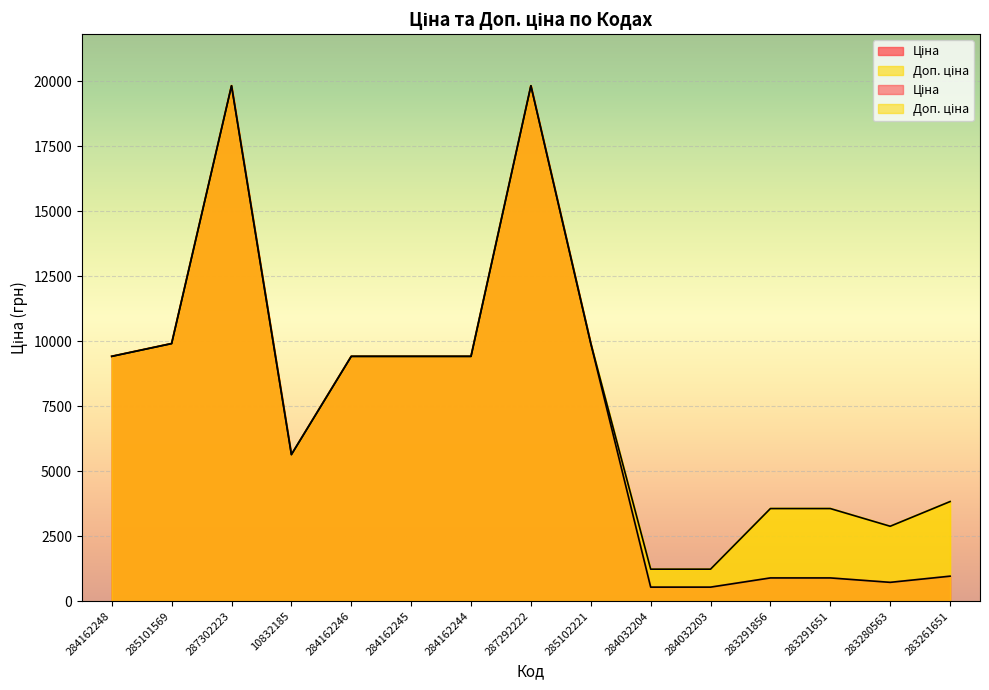

At which category is the sum across all series the highest?

287302223